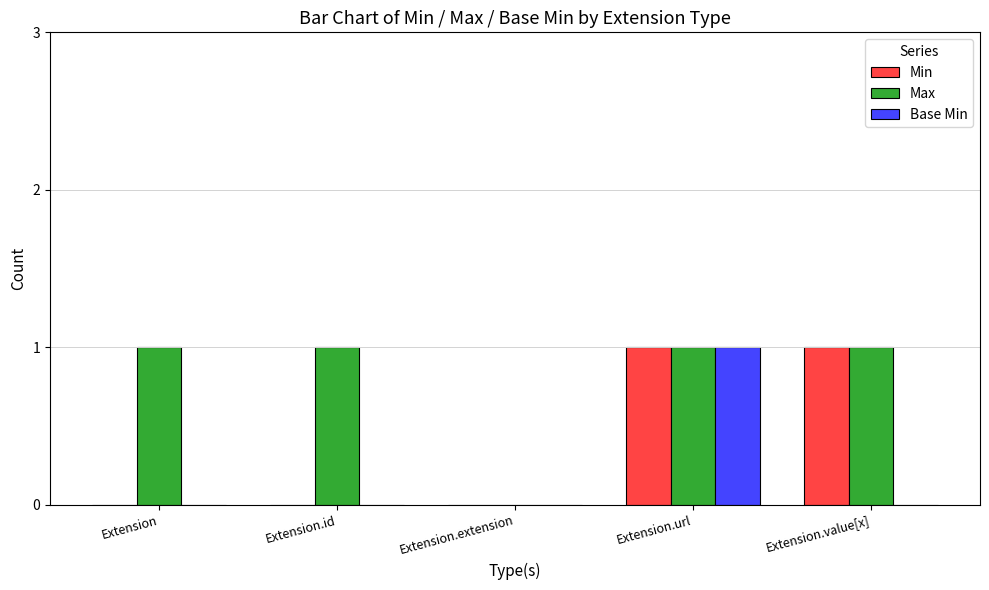

What is the sum of the Max values at Extension.url and Extension.id?

2